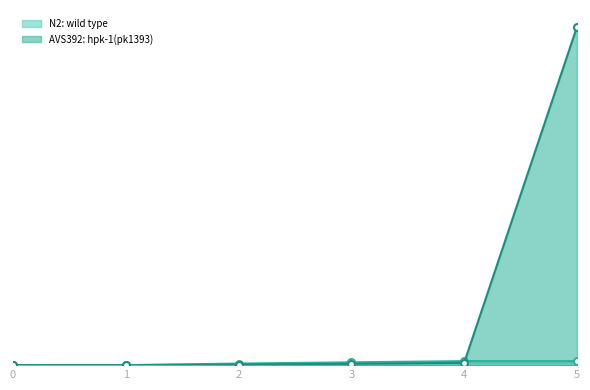

Rank the series by their maximum value, from lowest to highest.

N2: wild type, AVS392: hpk-1(pk1393)